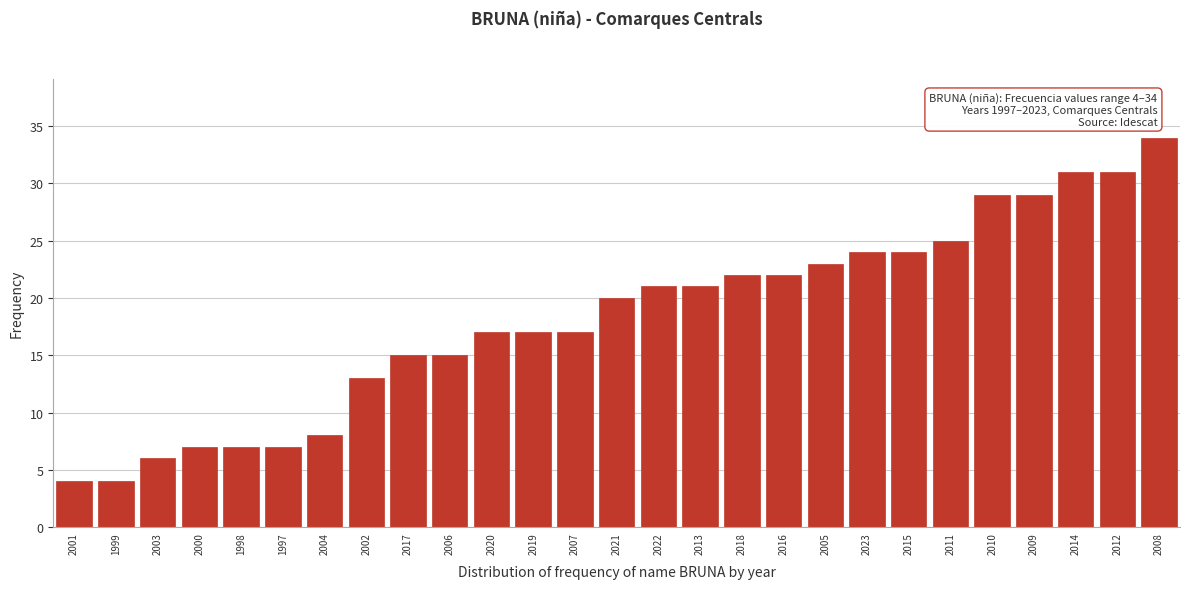

Reading left to right, what are all the values shown in this chart?

4	4	6	7	7	7	8	13	15	15	17	17	17	20	21	21	22	22	23	24	24	25	29	29	31	31	34